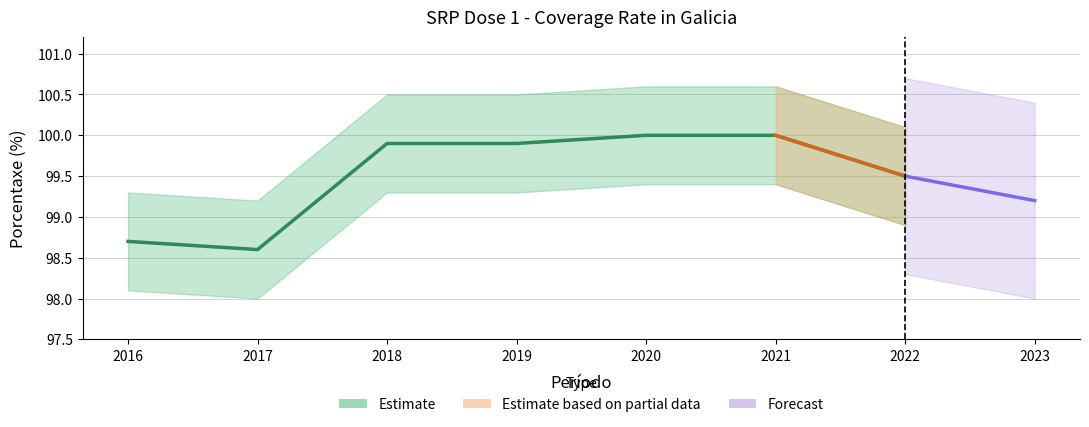

What is the average value?

99.5